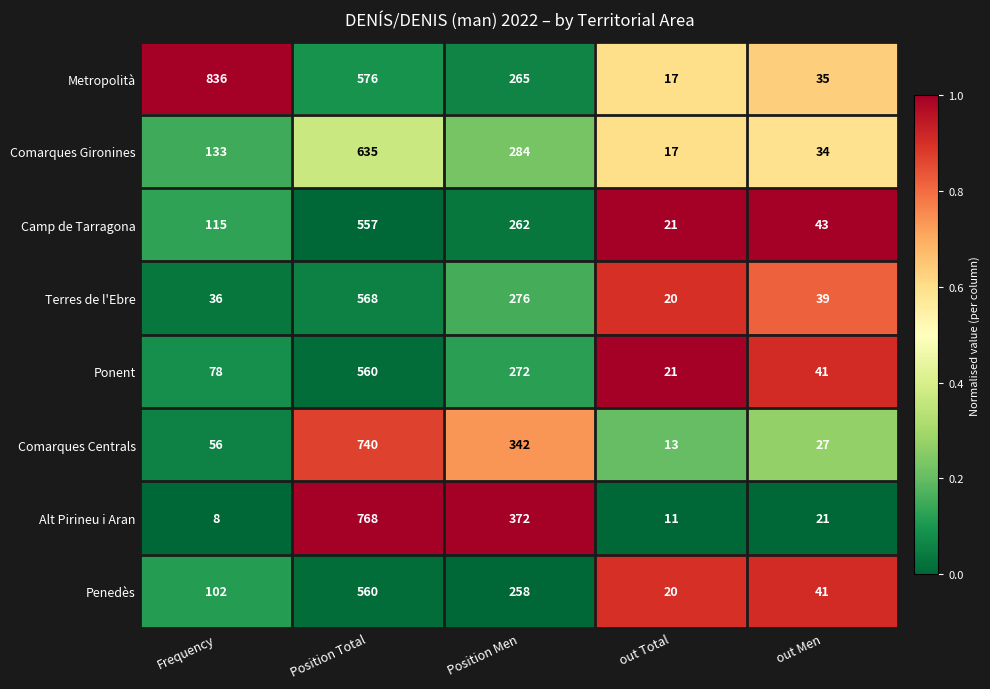

Which series has the widest spread of values?

Metropolità